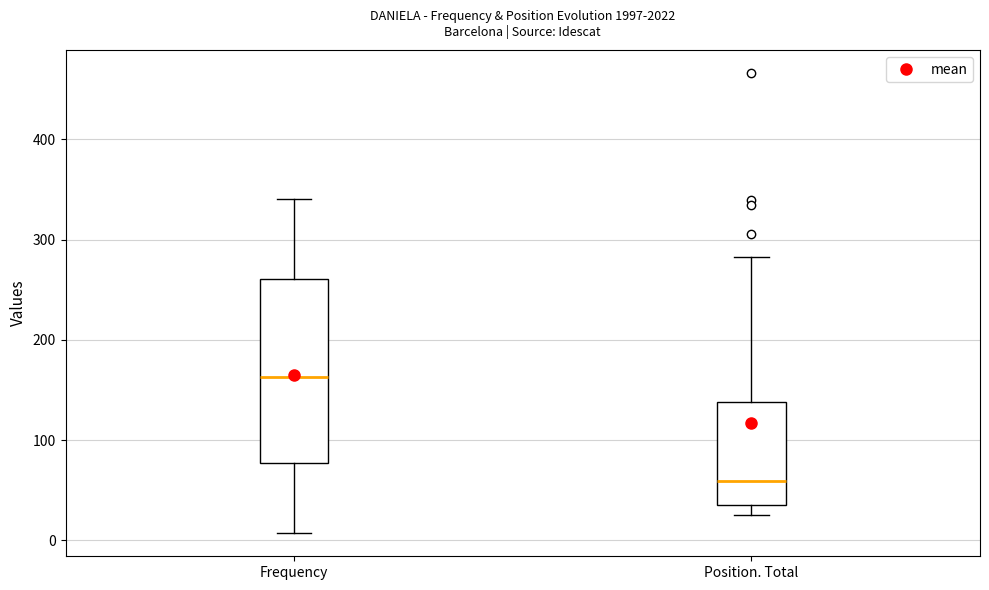

Which box is the tallest, from its lower edge to its upper edge?

Frequency